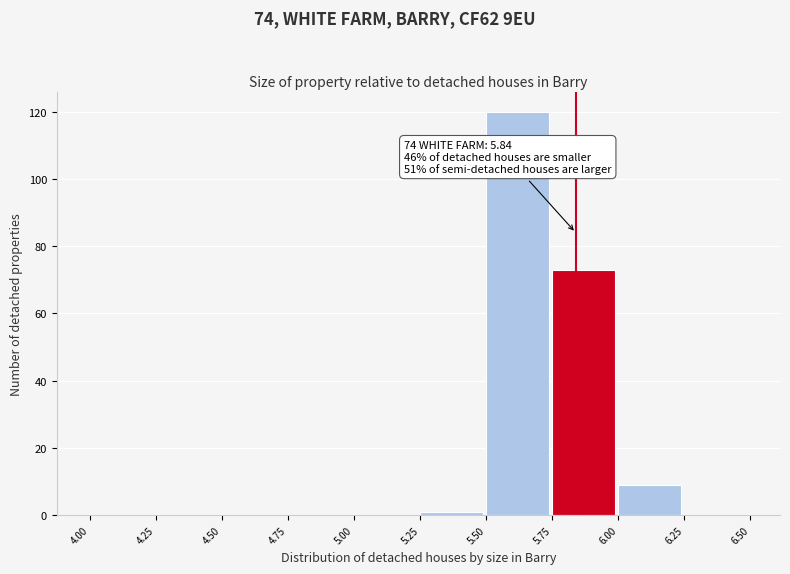

Over which range of the x-axis is the bar tallest?

5.50 to 5.75